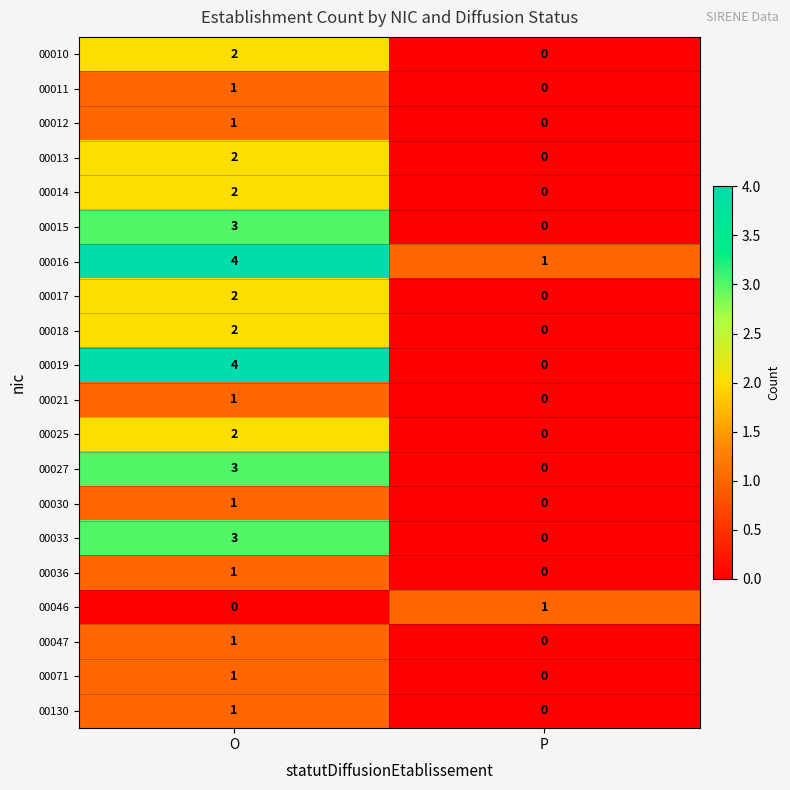

At which category is the sum across all series the highest?

O